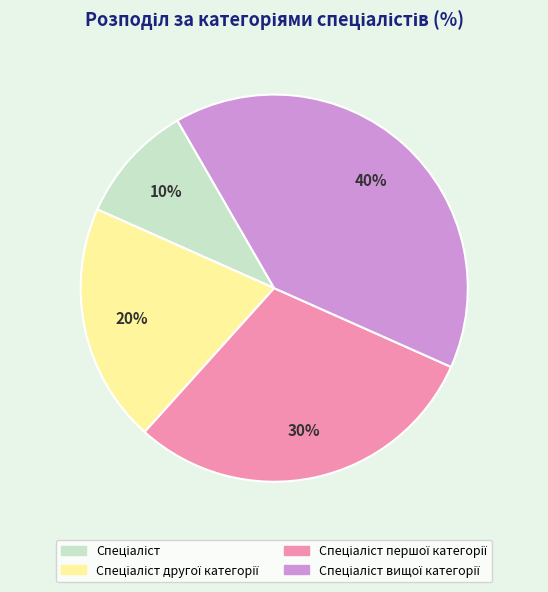

To the nearest percent, what is the difference between the largest and smallest slice percentages?

30%